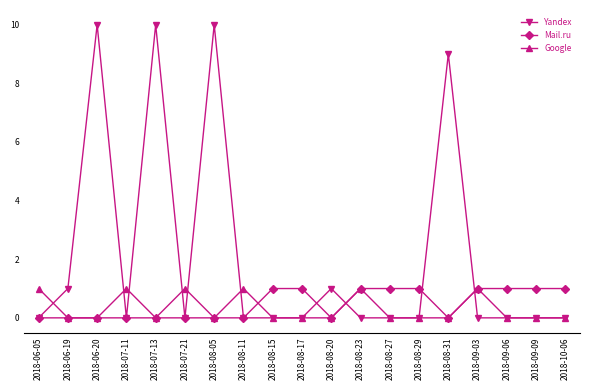

What are all the series names shown in the legend?

Yandex, Mail.ru, Google